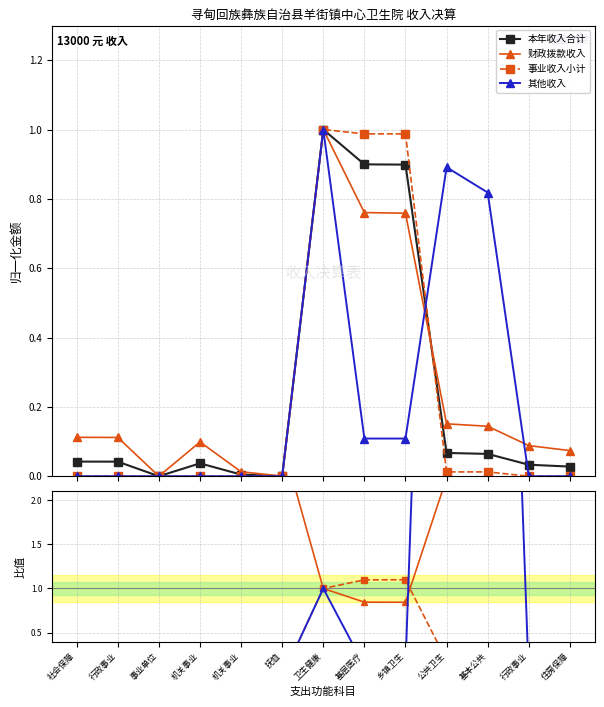

What are all the series names shown in the legend?

本年收入合计, 财政拨款收入, 事业收入小计, 其他收入